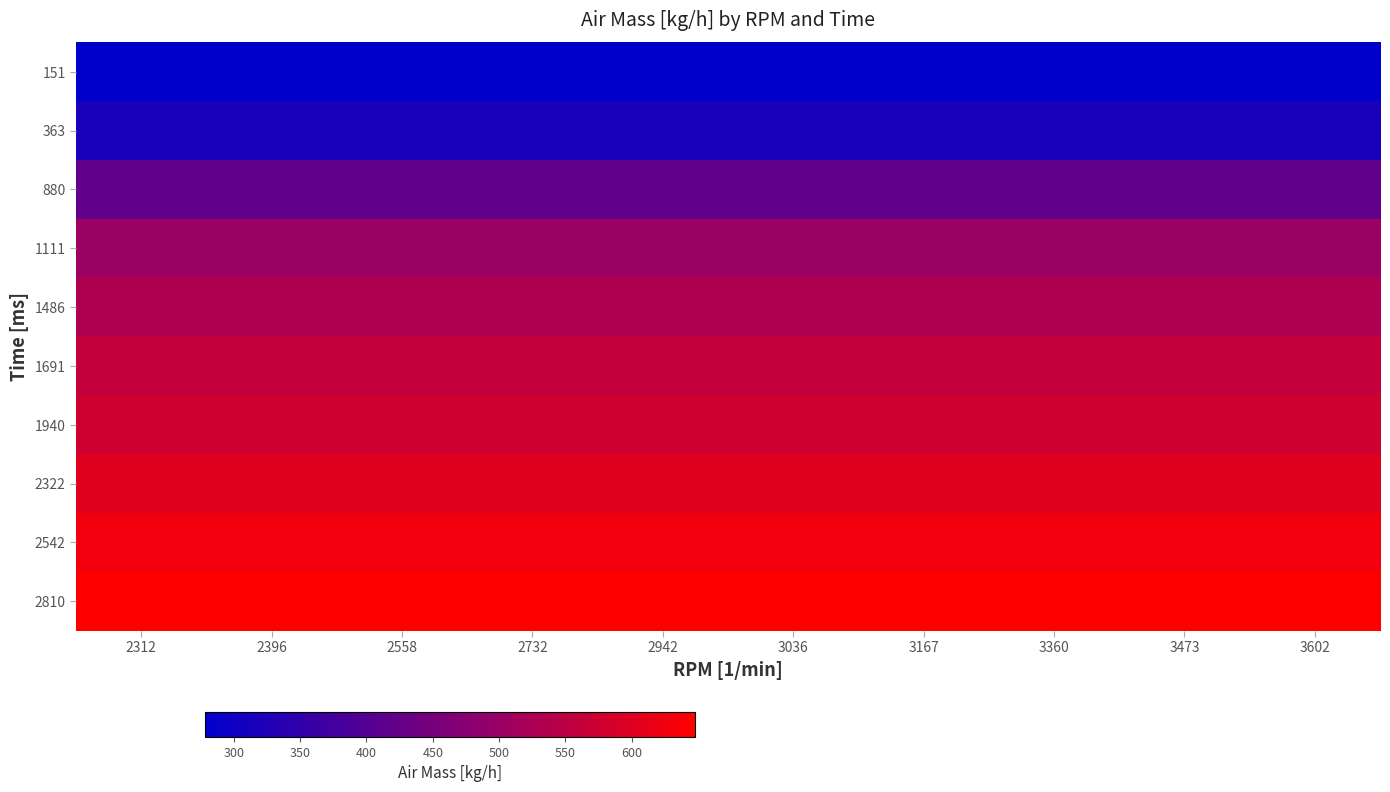

List the series in order of their peak value, lowest first.

151, 363, 880, 1111, 1486, 1691, 1940, 2322, 2542, 2810